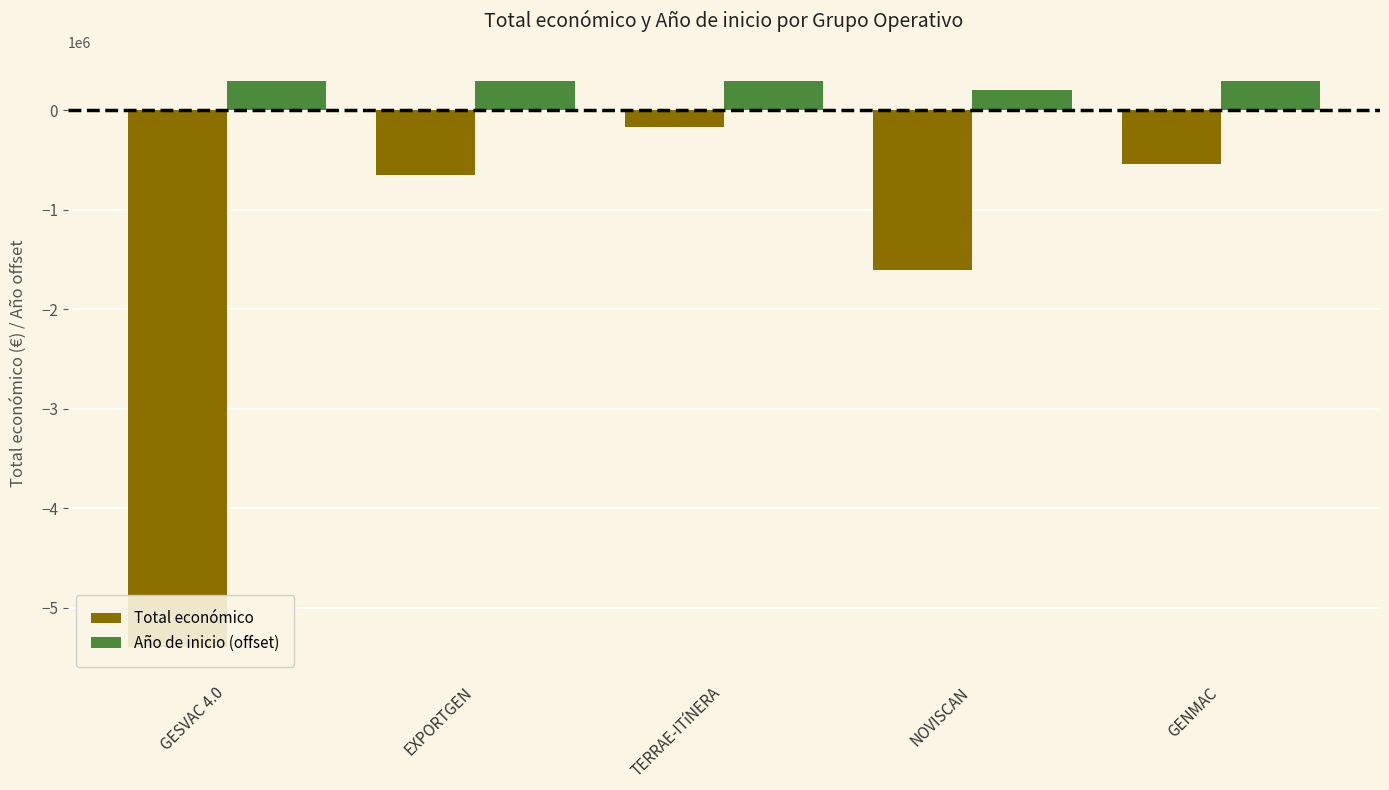

How many values in the Total económico series exceed -644817?

2